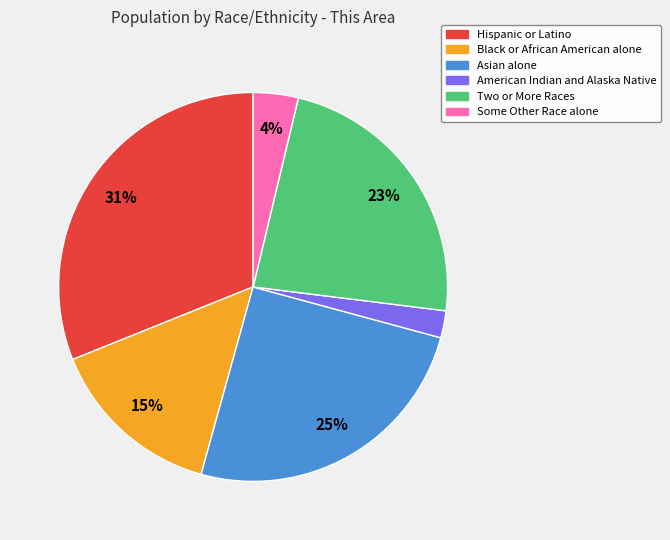

To the nearest percent, what is the difference between the Asian alone and Black or African American alone slice percentages?

10%